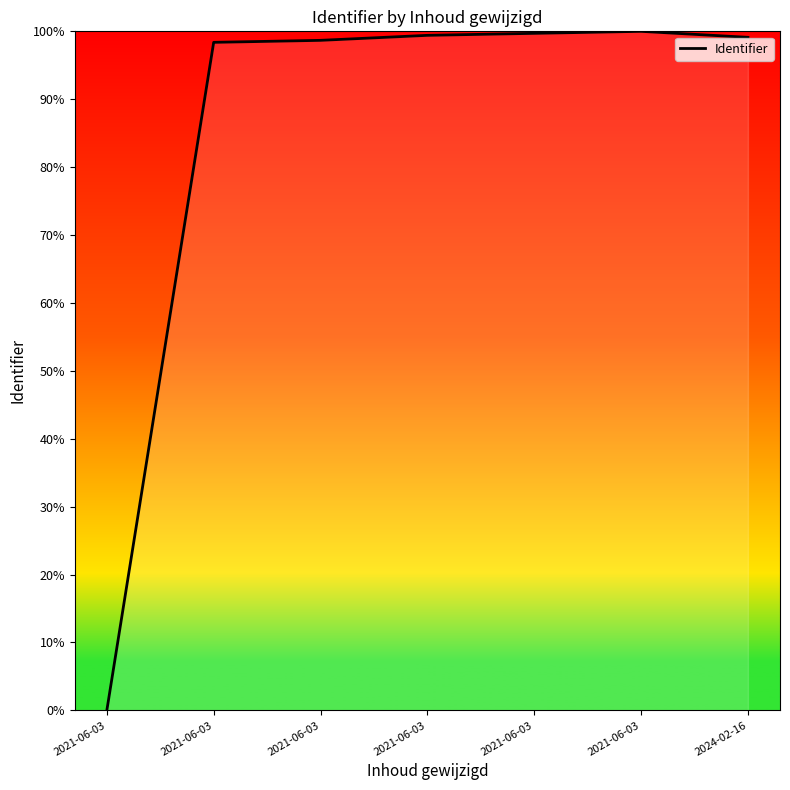

What is the sum of all values?

595.3